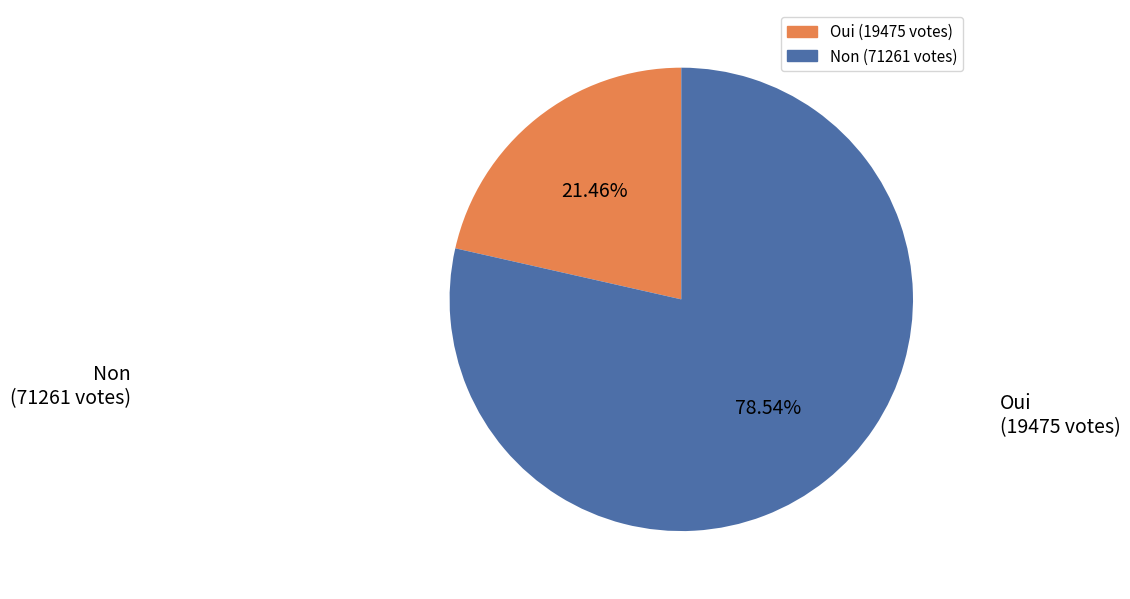

Which slice is the smallest?

Oui